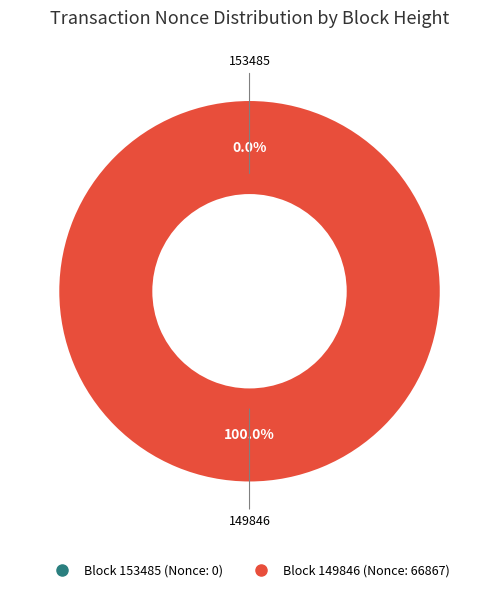

Does any single category account for the majority?

Yes